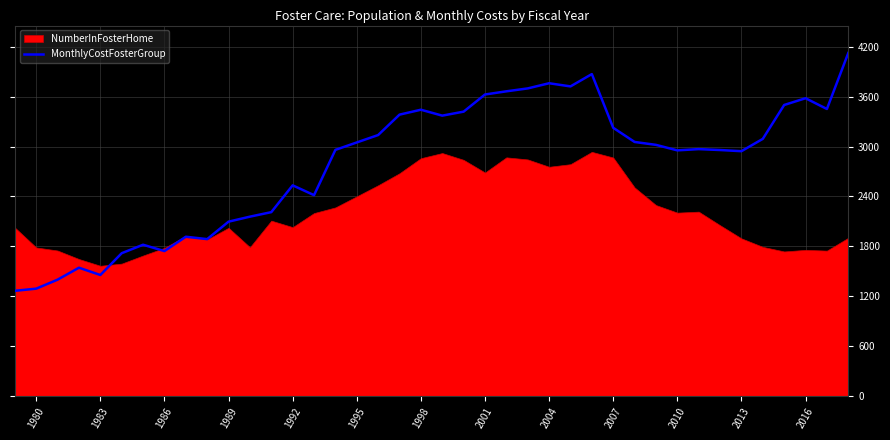

What is the highest value of the MonthlyCostFosterGroup series?

4123.0